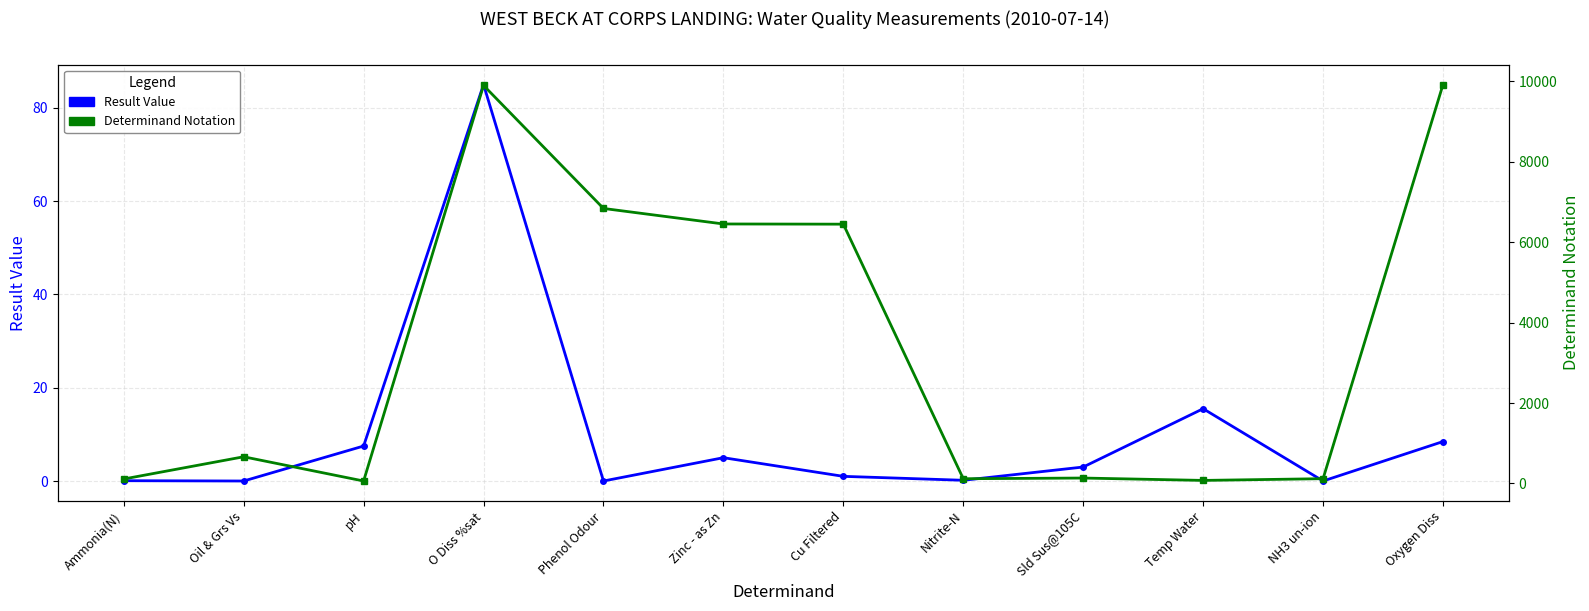

True or false: Result Value has a value of 0.1 at Ammonia(N).

True